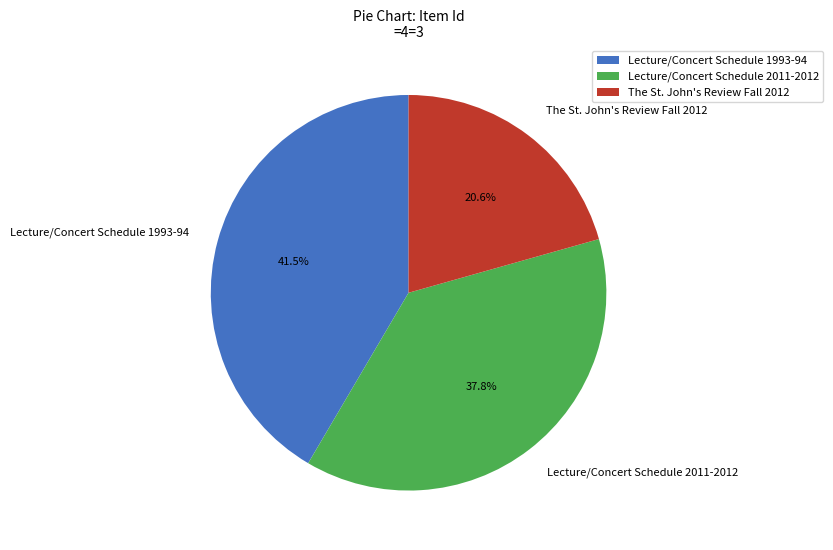

How many slices are in this pie chart?

3